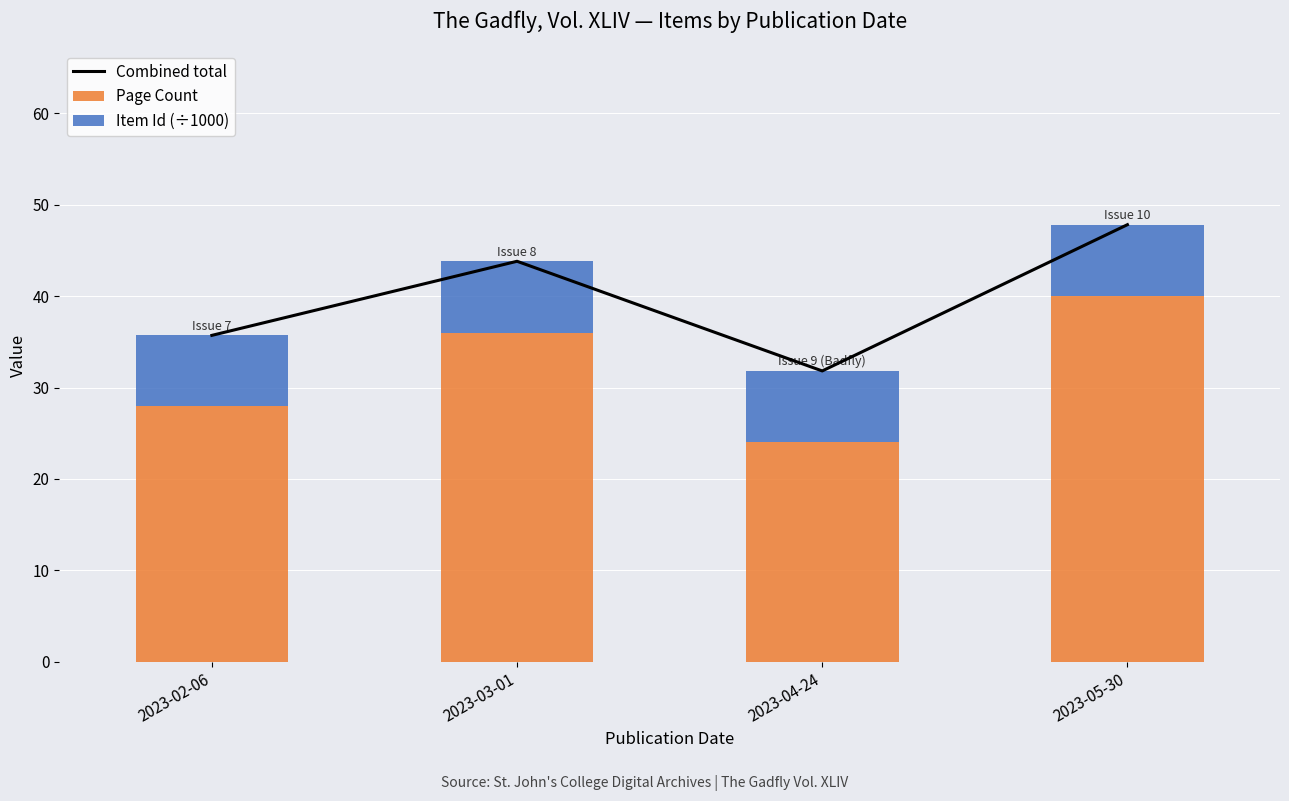

True or false: Item Id (÷1000) has a value of 7.8 at 2023-03-01.

True